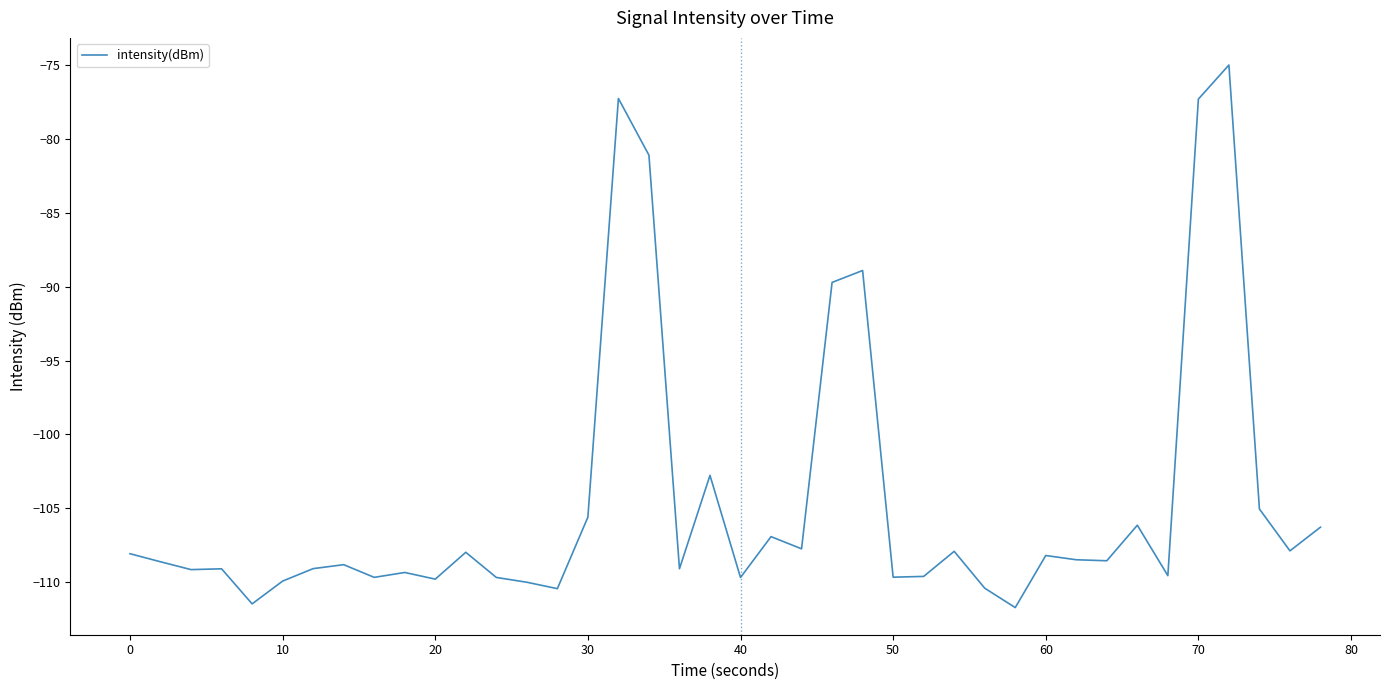

What is the maximum value shown in the chart?

-75.0